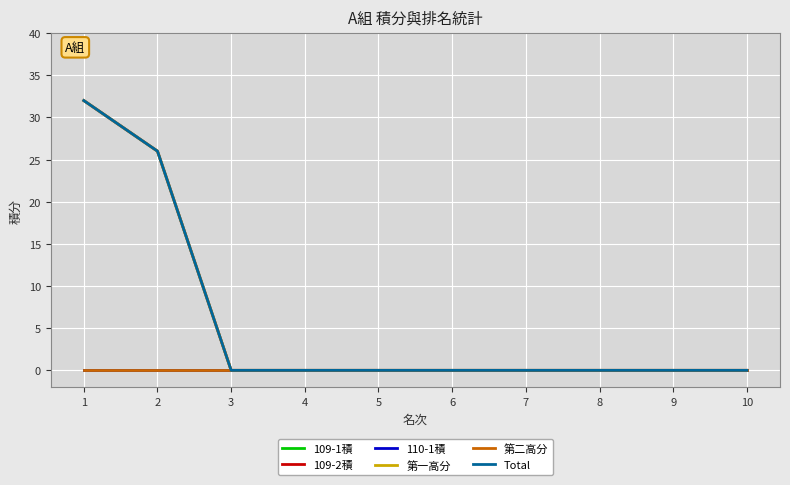

Does the chart have visible grid lines?

Yes